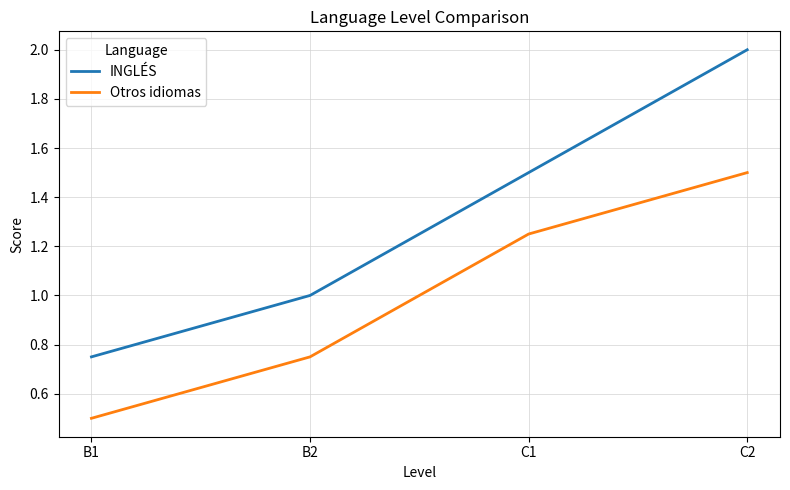

True or false: Otros idiomas and INGLÉS intersect in this chart.

False